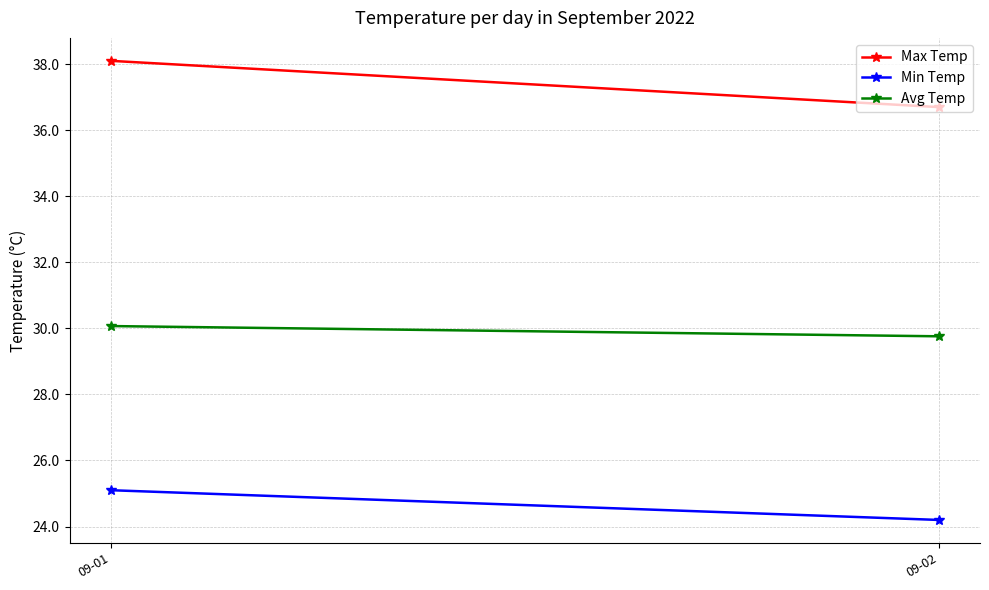

How many lines are shown in the chart?

3